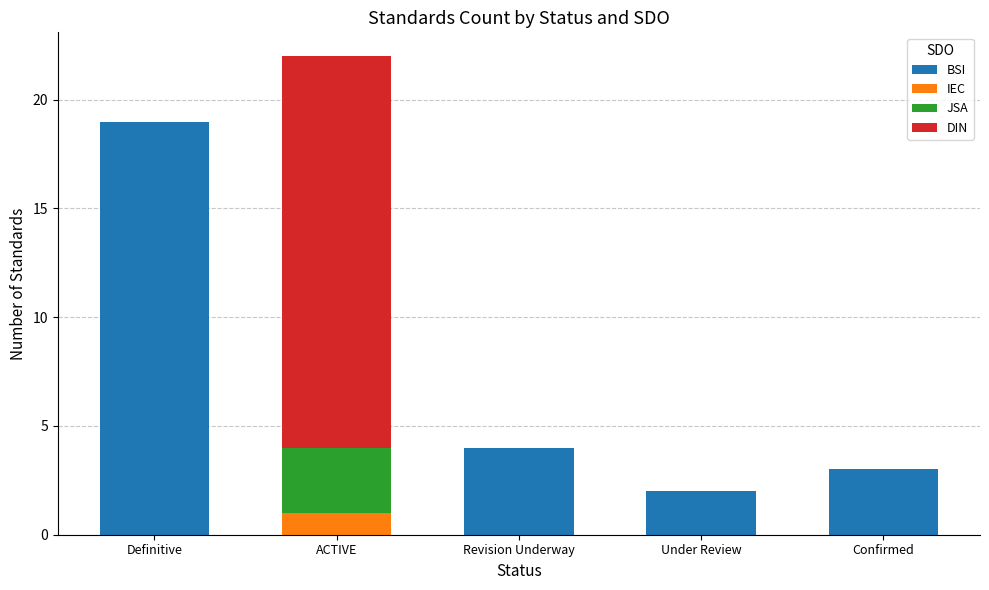

At which category is the sum across all series the highest?

ACTIVE